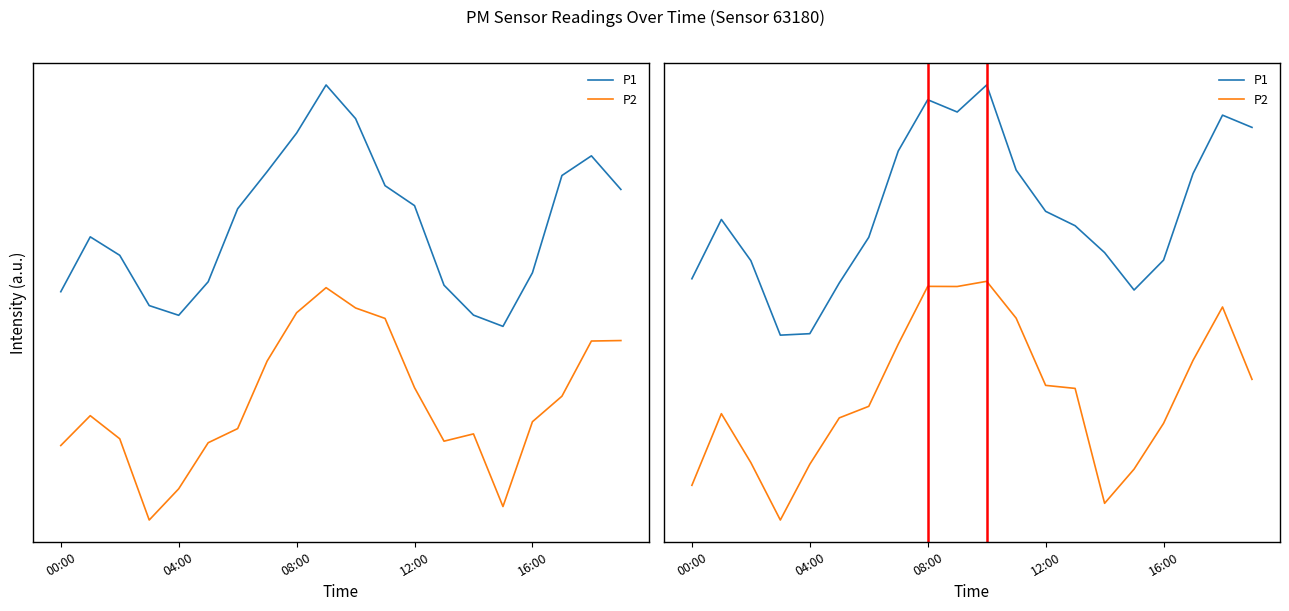

What is the approximate value of P1 at 9?

14.4